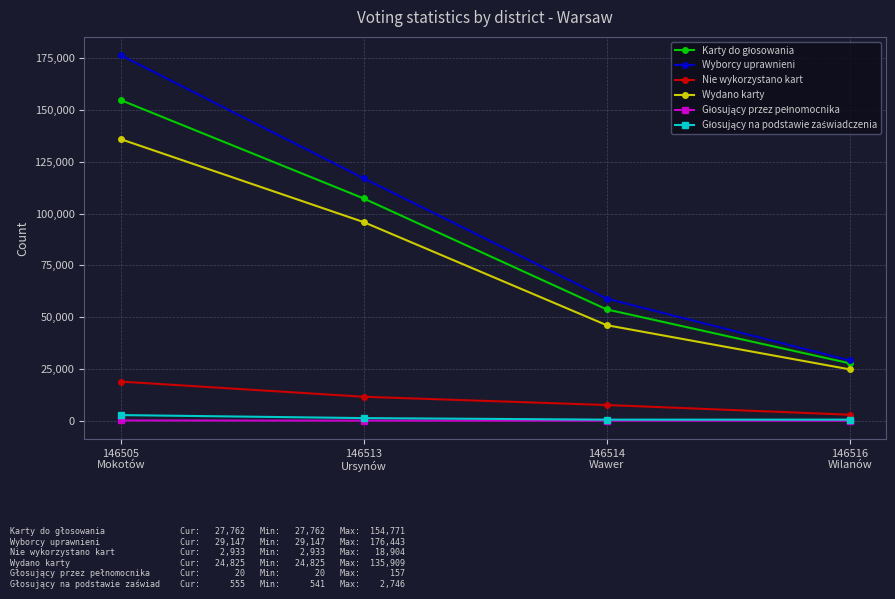

True or false: Wydano karty and Wyborcy uprawnieni intersect in this chart.

False